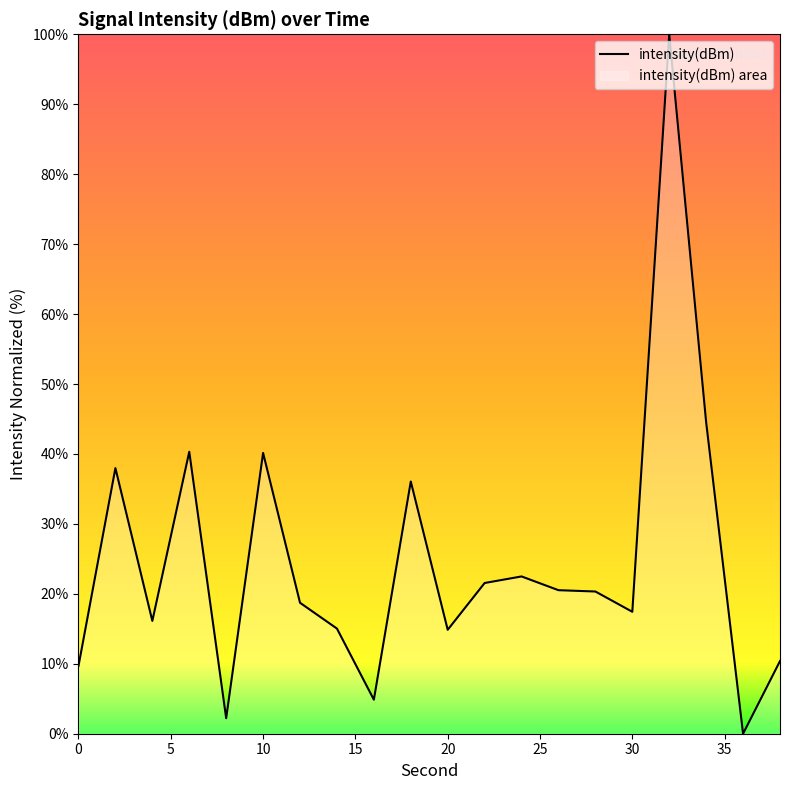

Reading left to right, extract all data points from this chart.

9.7	38.0	16.1	40.3	2.2	40.1	18.7	15.0	4.9	36.1	14.9	21.5	22.5	20.5	20.3	17.4	100.0	44.5	0.0	10.4